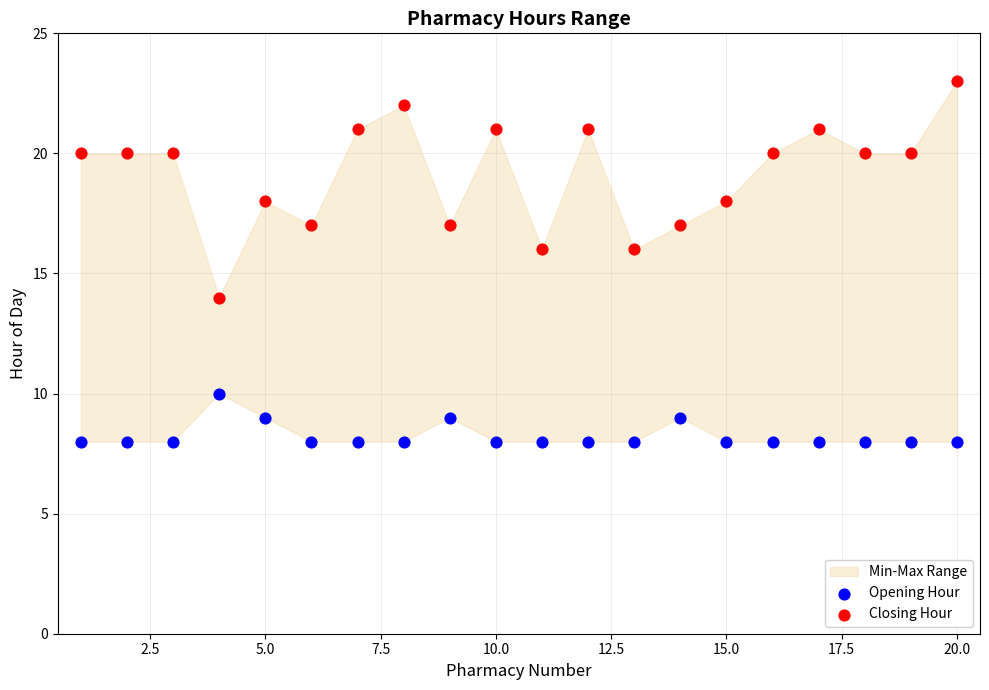

Which series contains the lowest Y value?

Opening Hour